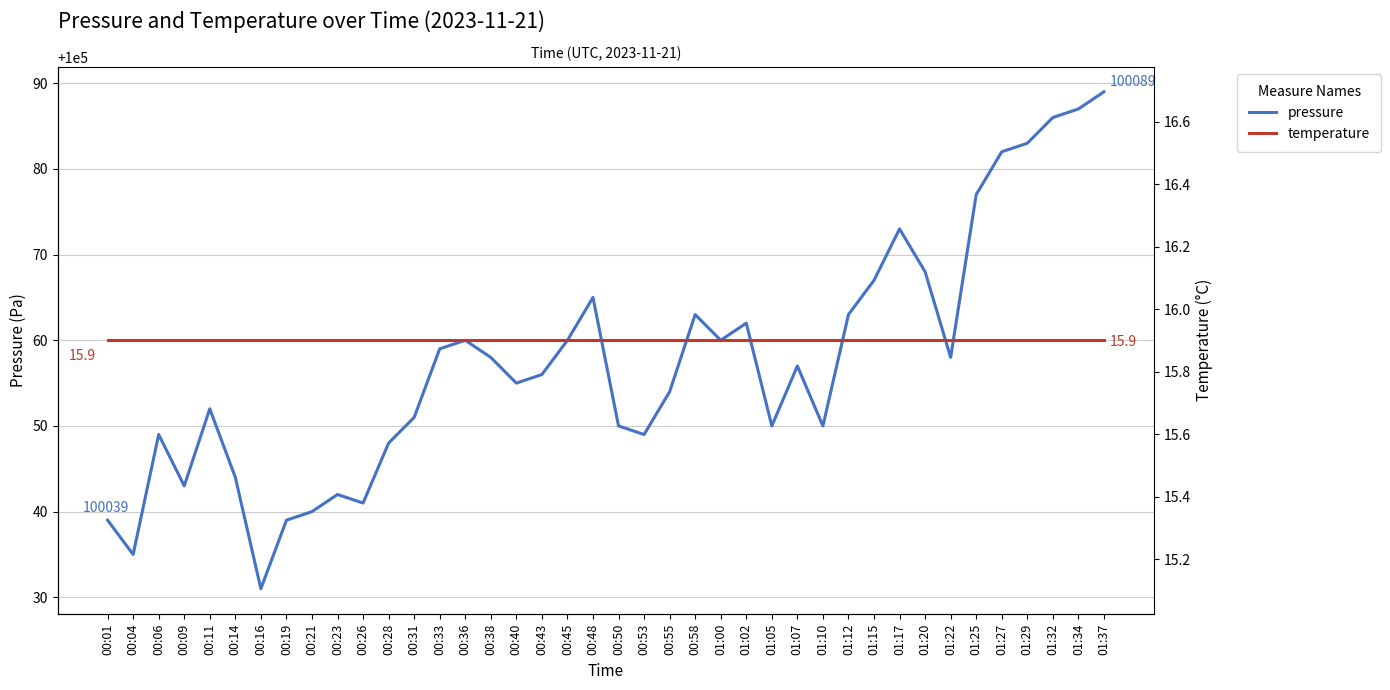

What is the label of the 5th point from the right?

01:27